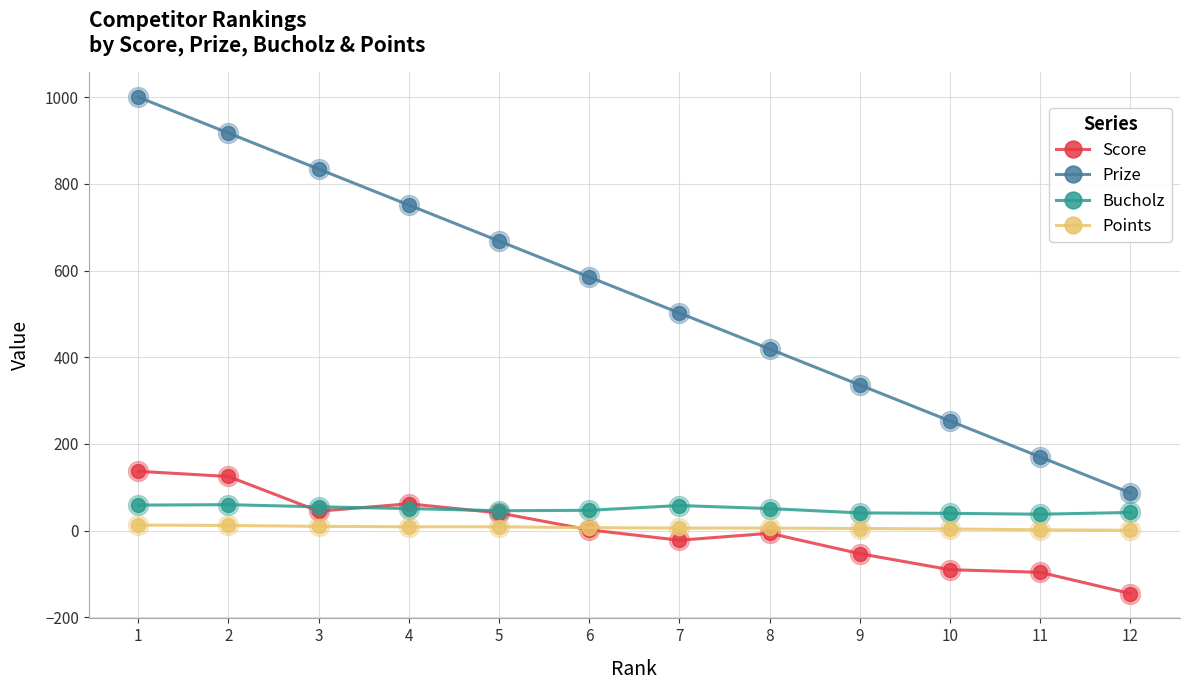

Which series changed the most between 5 and 9?

Prize